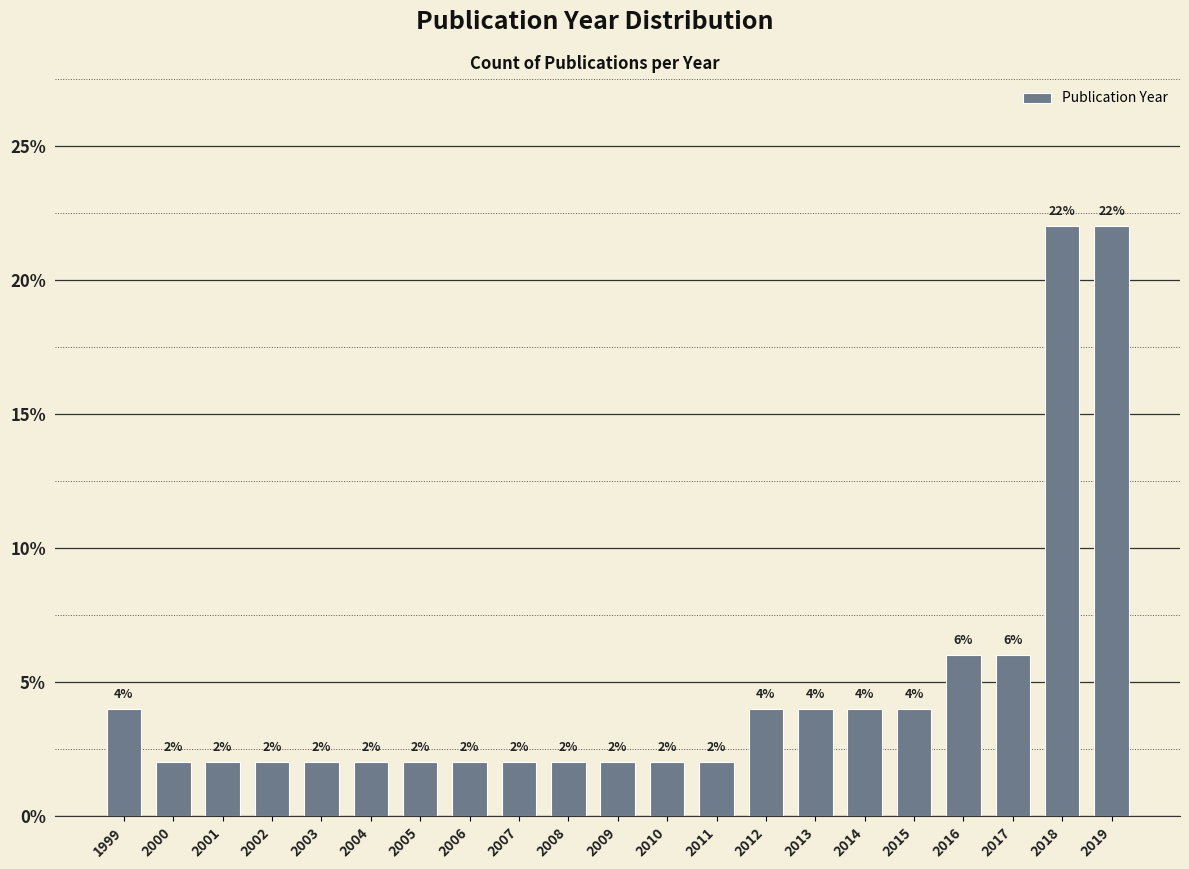

Reading left to right, extract all data points from this chart.

1999=4	2000=2	2001=2	2002=2	2003=2	2004=2	2005=2	2006=2	2007=2	2008=2	2009=2	2010=2	2011=2	2012=4	2013=4	2014=4	2015=4	2016=6	2017=6	2018=22	2019=22